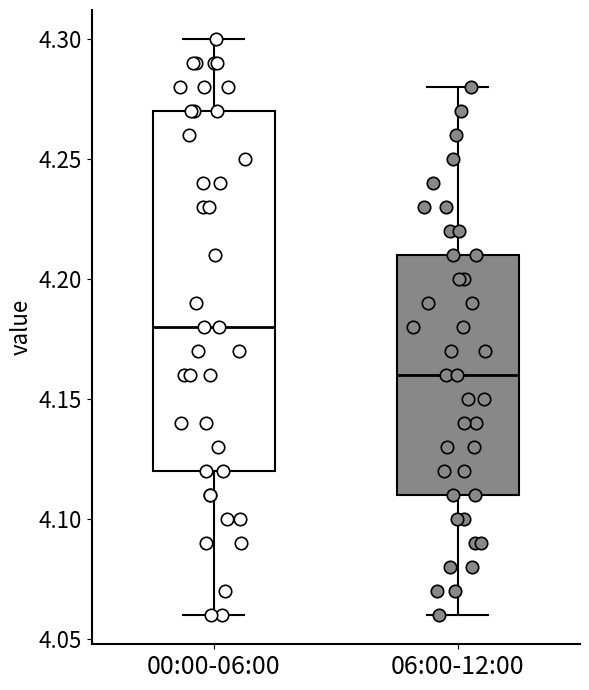

Which box is the tallest, from its lower edge to its upper edge?

00:00-06:00